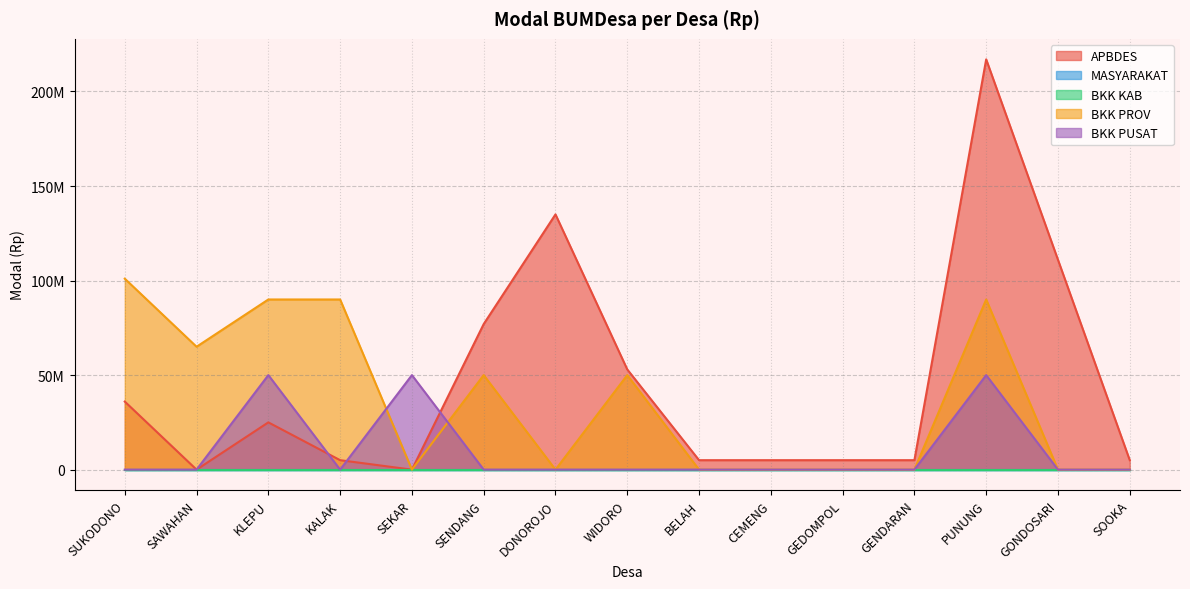

What position from the left is BELAH?

9